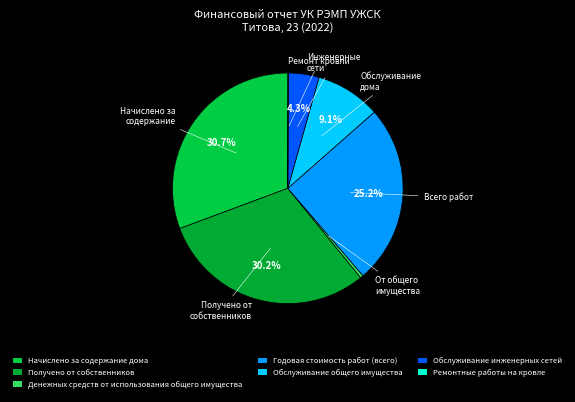

Is there any slice that represents more than half of the pie?

No